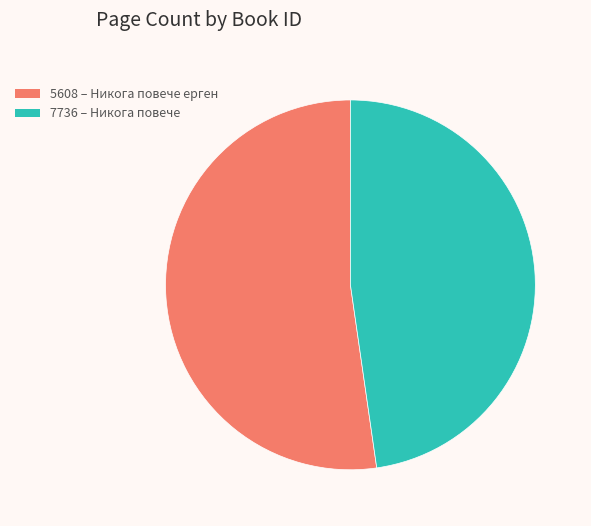

Approximately how many times larger is the value at 5608 compared to 7736?

1.1